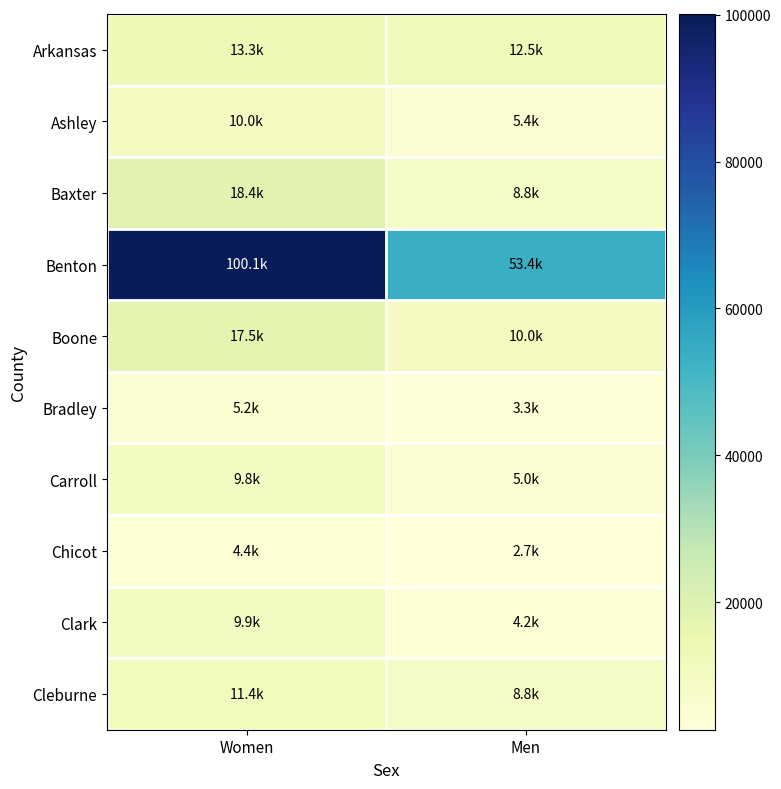

Reading left to right, transcribe all the data shown in this chart.

Arkansas: Women=13258	Men=12509
Ashley: Women=9973	Men=5356
Baxter: Women=18350	Men=8794
Benton: Women=100064	Men=53387
Boone: Women=17516	Men=9997
Bradley: Women=5243	Men=3295
Carroll: Women=9809	Men=4973
Chicot: Women=4412	Men=2669
Clark: Women=9877	Men=4238
Cleburne: Women=11354	Men=8794